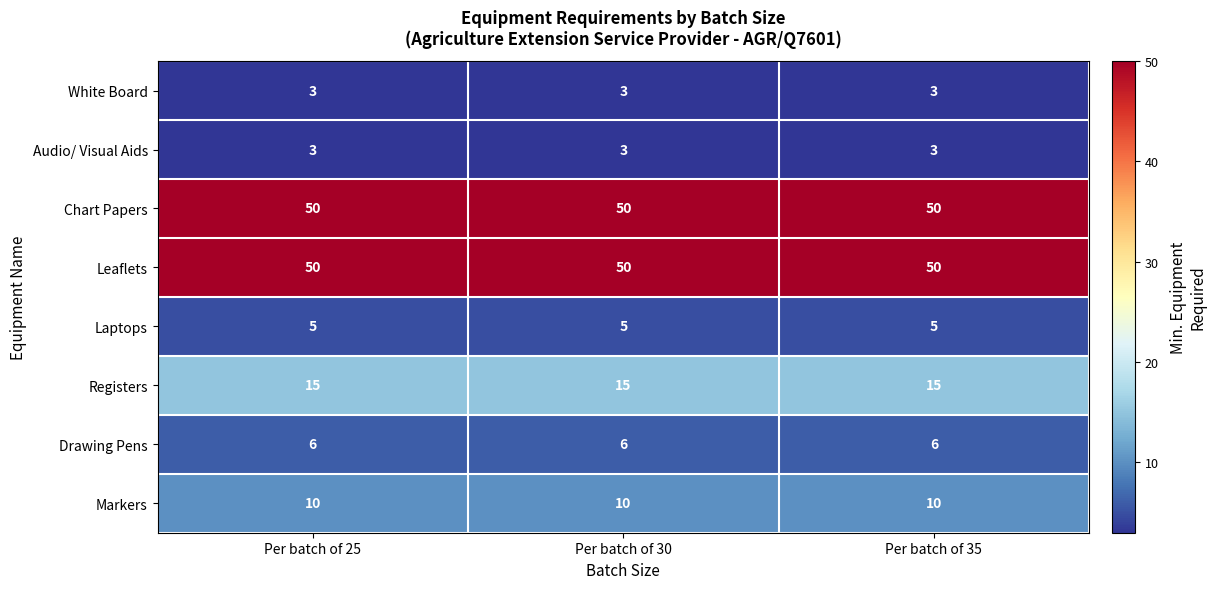

What is the difference between the highest and lowest values at Per batch of 30?

47